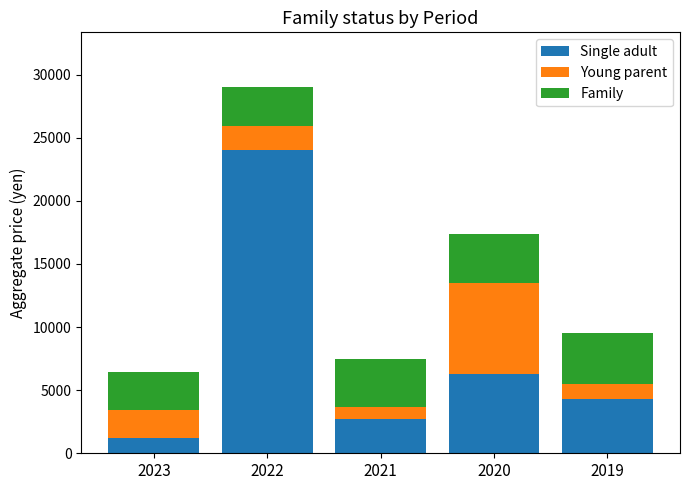

True or false: Single adult has a value of 6300 at 2020.

True